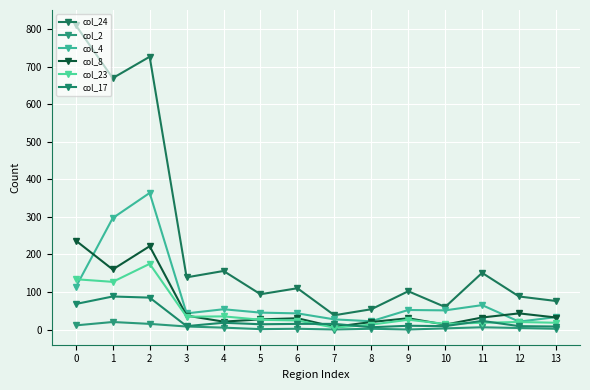

Does the chart have visible grid lines?

Yes